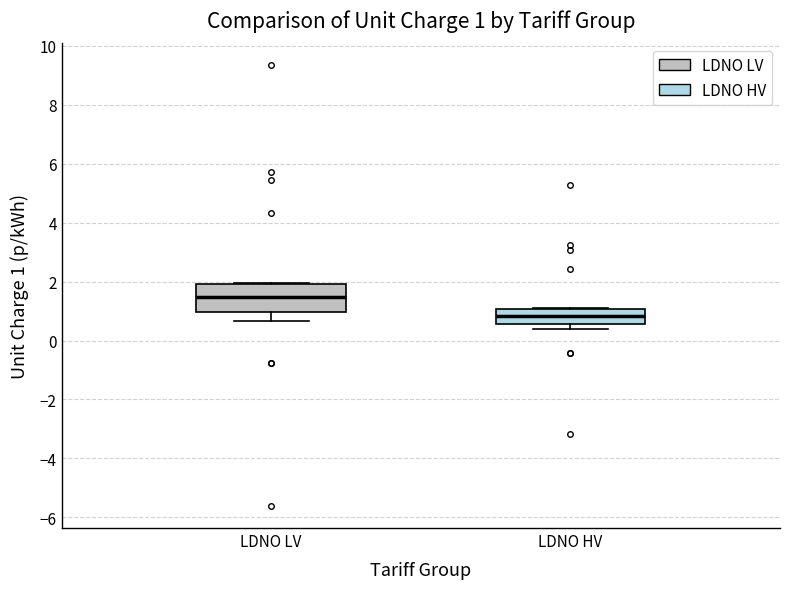

Which box has the highest median line?

LDNO LV